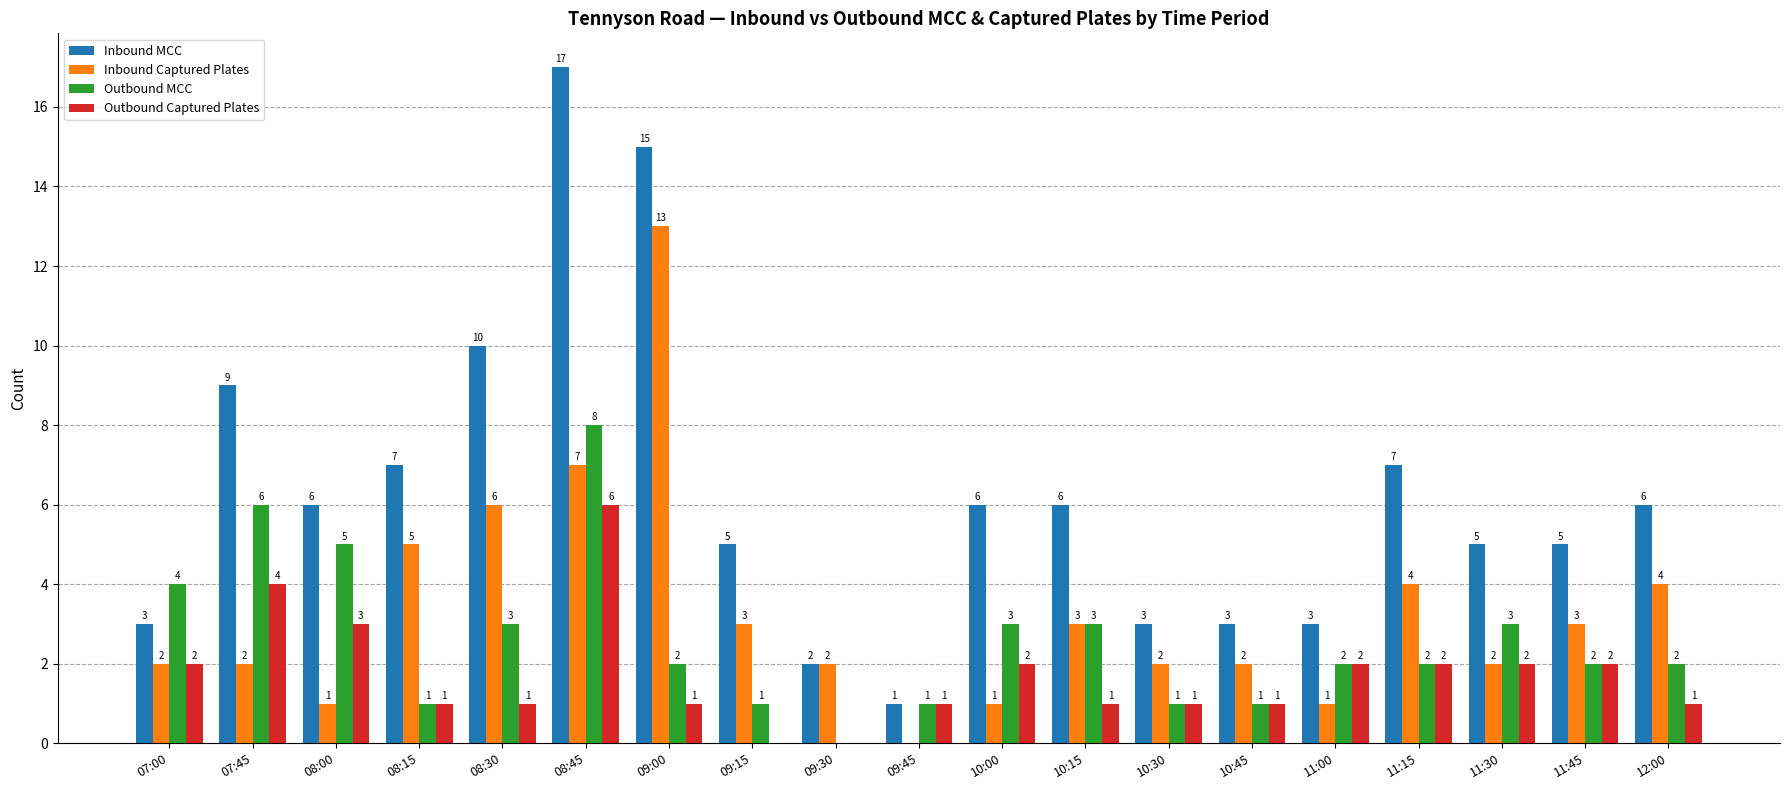

What is the sum of all Outbound Captured Plates values?

33